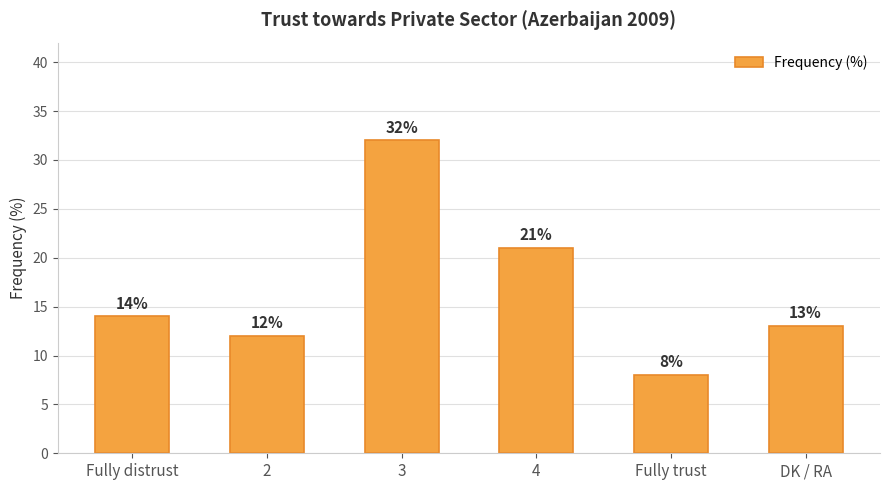

What is the value of the 6th bar from the left?

13